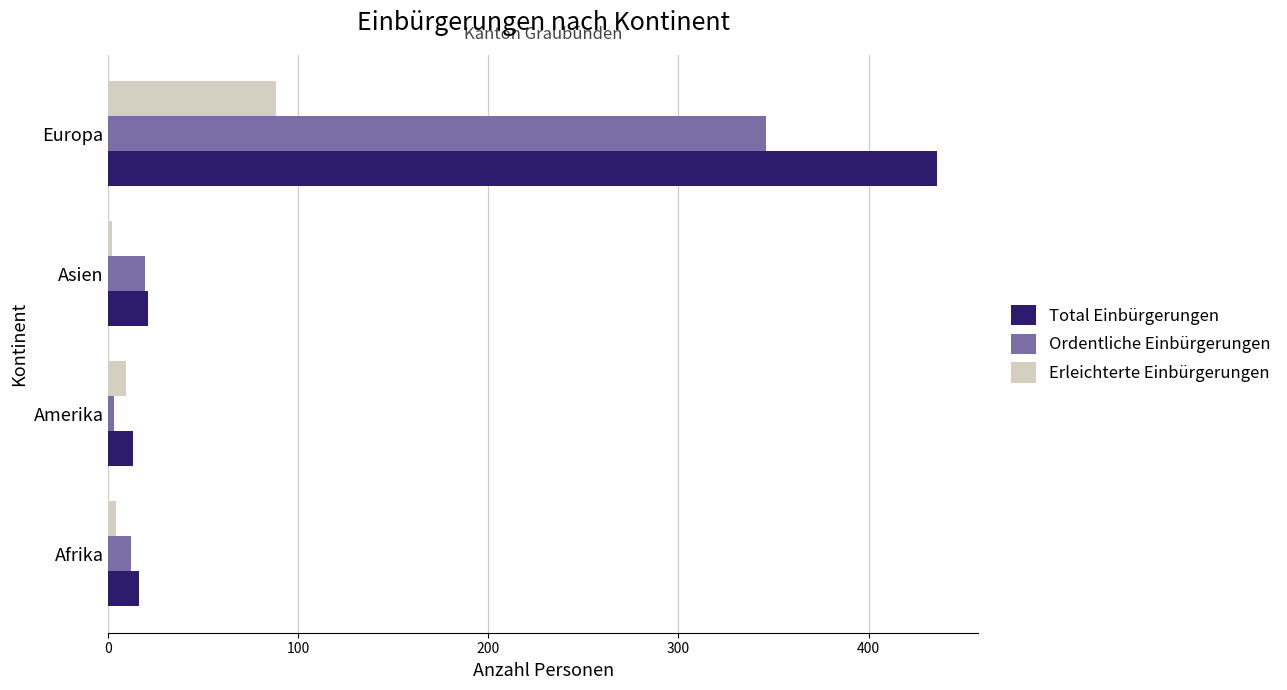

What are all the series names shown in the legend?

Total Einbürgerungen, Ordentliche Einbürgerungen, Erleichterte Einbürgerungen